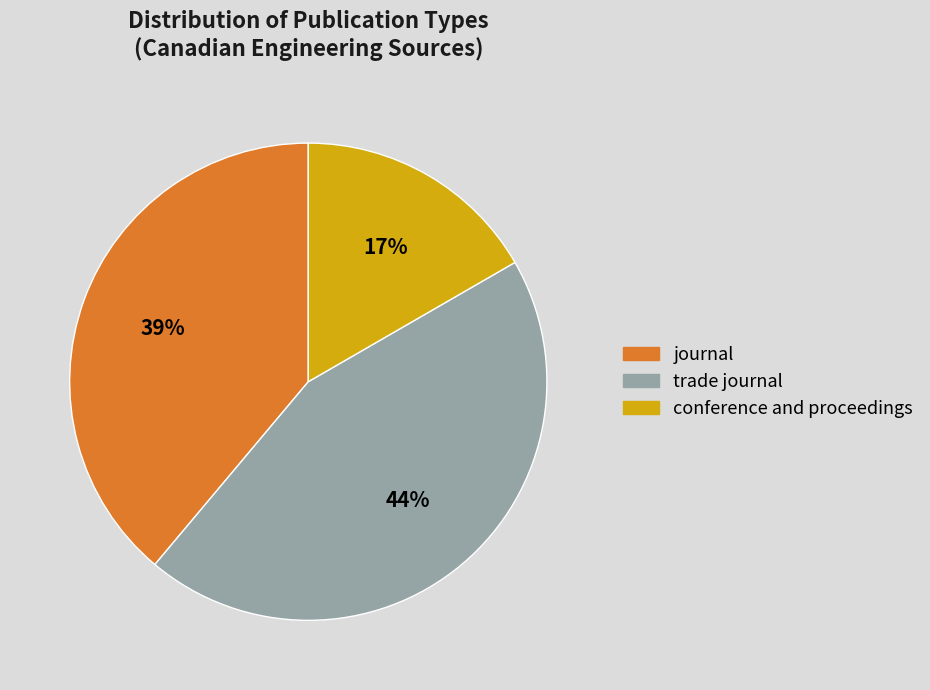

To the nearest percent, what is the average slice percentage?

33%